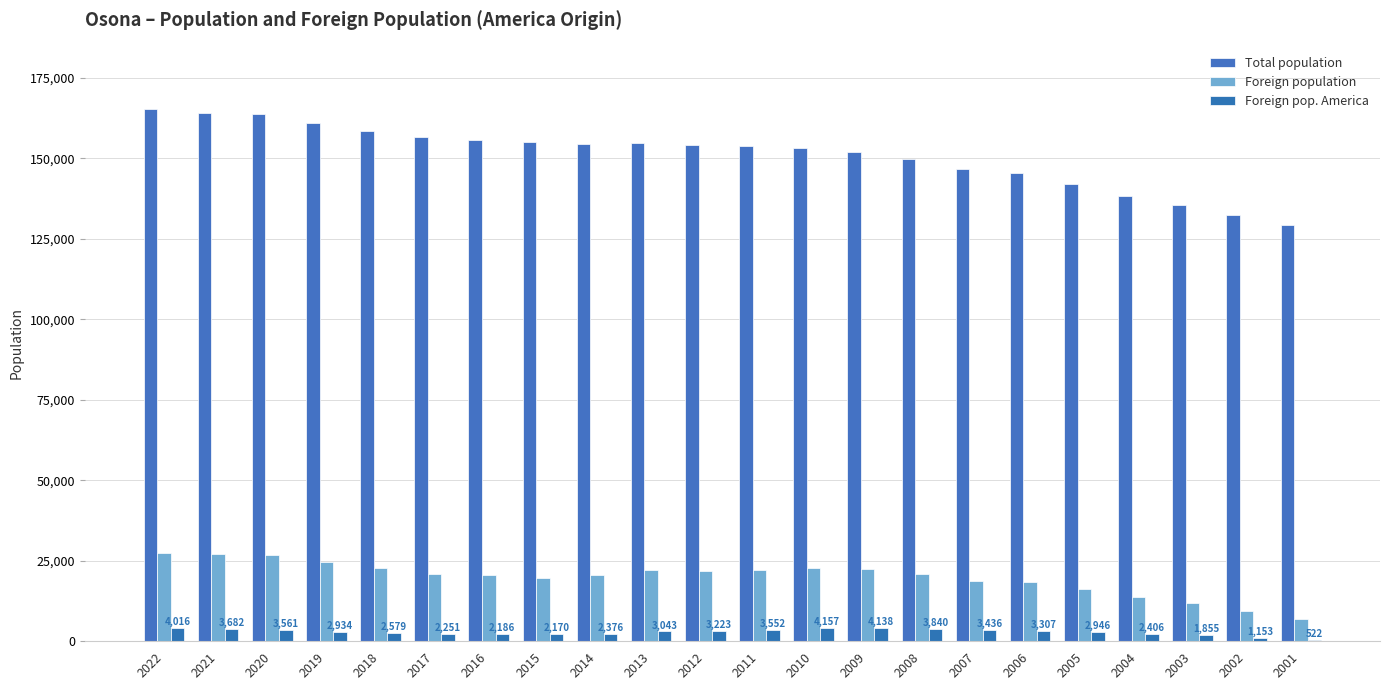

What is the difference between the Foreign pop. America values at 2015 and 2012?

1053